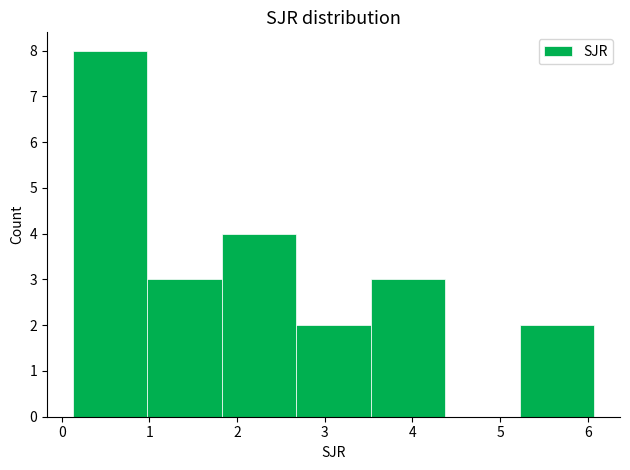

Reading left to right, transcribe this chart: for each bar, give the range it covers on the x-axis and its height. Neither the bar edges nor the heights are printed on the chart, so give them approximately, as read against the axes.

0.1 to 1.0: 8
1.0 to 1.8: 3
1.8 to 2.7: 4
2.7 to 3.5: 2
3.5 to 4.4: 3
4.4 to 5.2: 0
5.2 to 6.1: 2